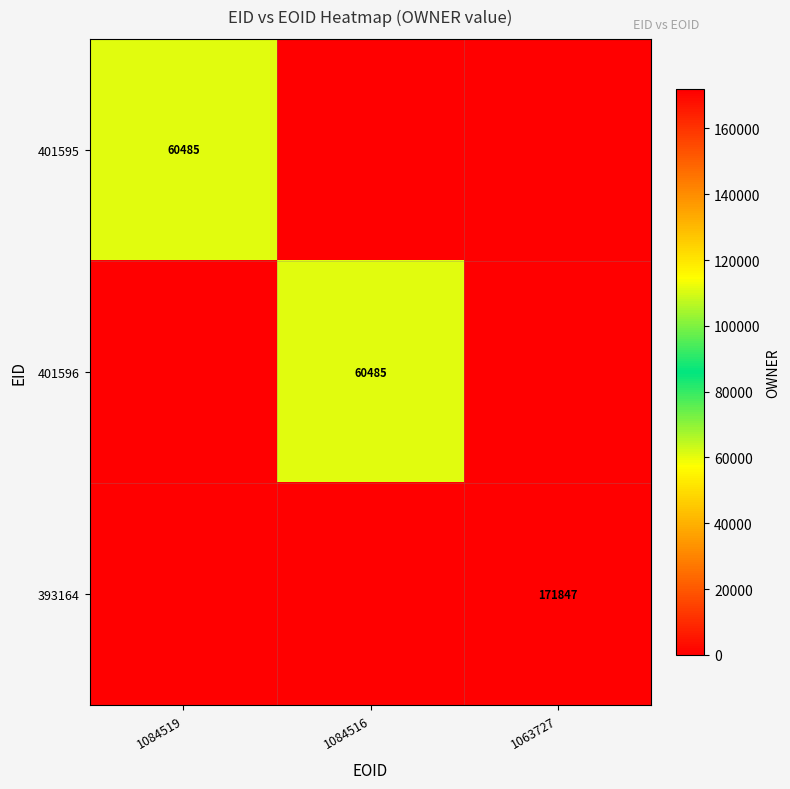

The value of 401595 at 1084519 is 60485. True or false?

True